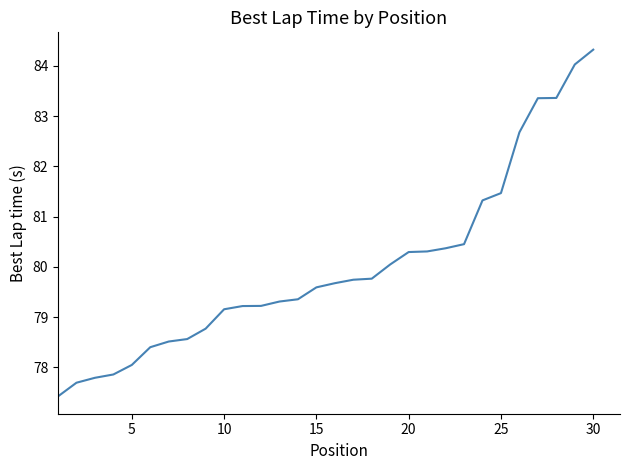

What is the difference between the second highest and minimum values?

6.6